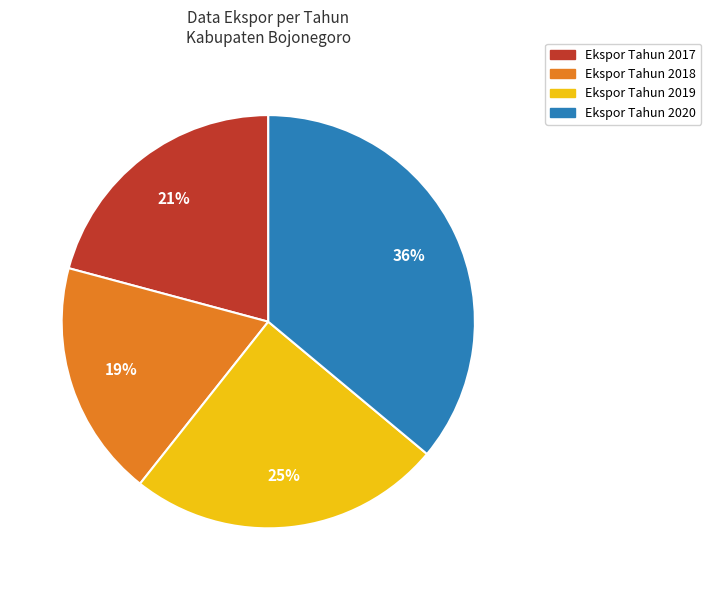

To the nearest percent, what is the average slice percentage?

25%